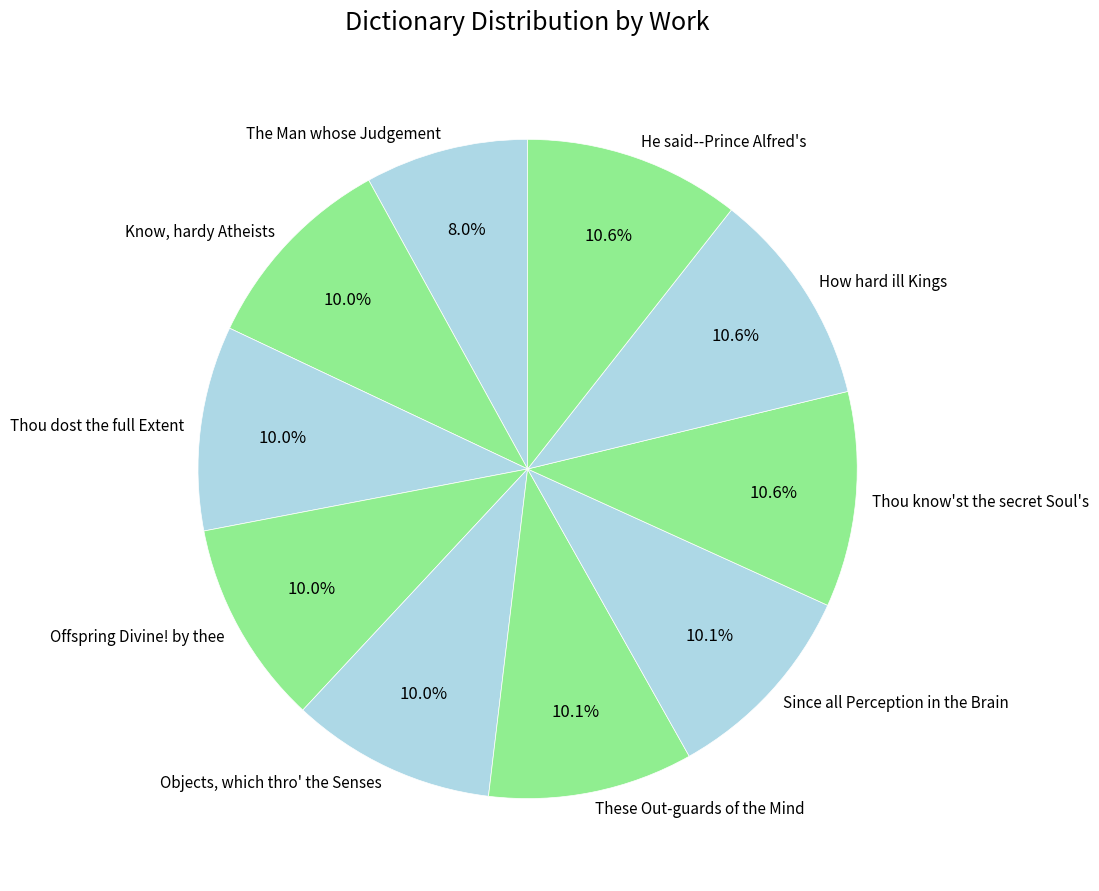

Which has a higher value, Thou dost the full Extent or He said--Prince Alfred's?

He said--Prince Alfred's